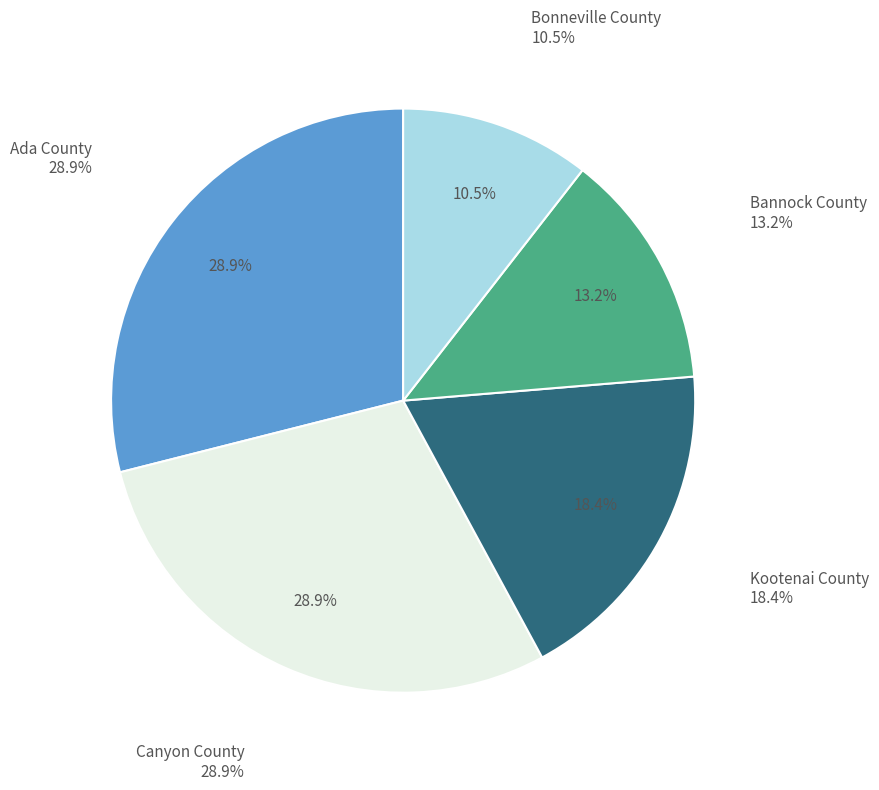

How many segments does this pie chart have?

5